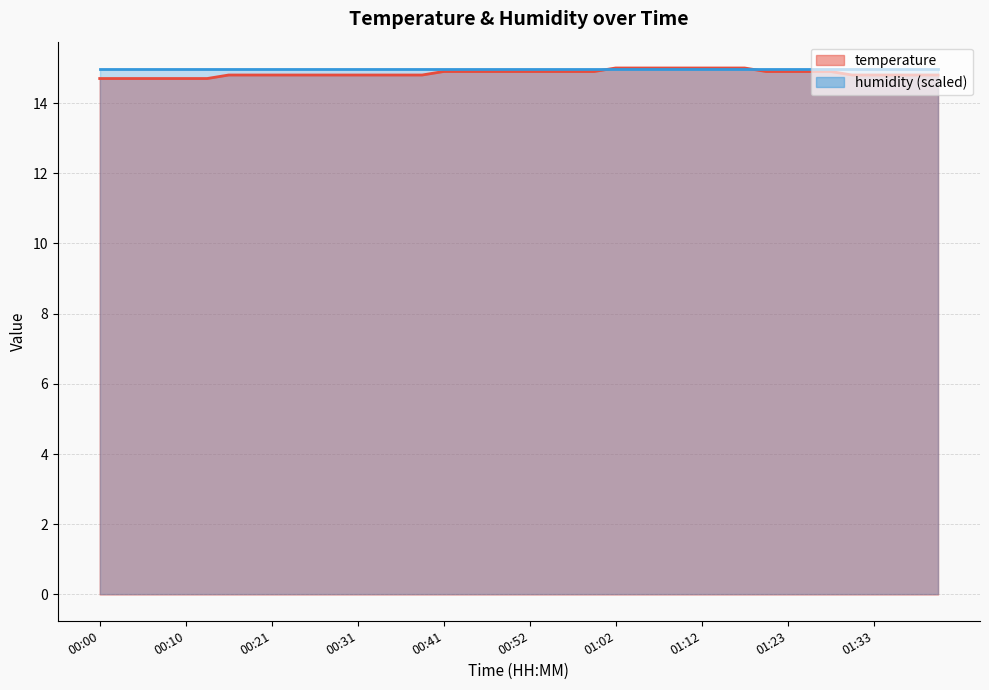

What is the label of the 5th point from the left?

00:10